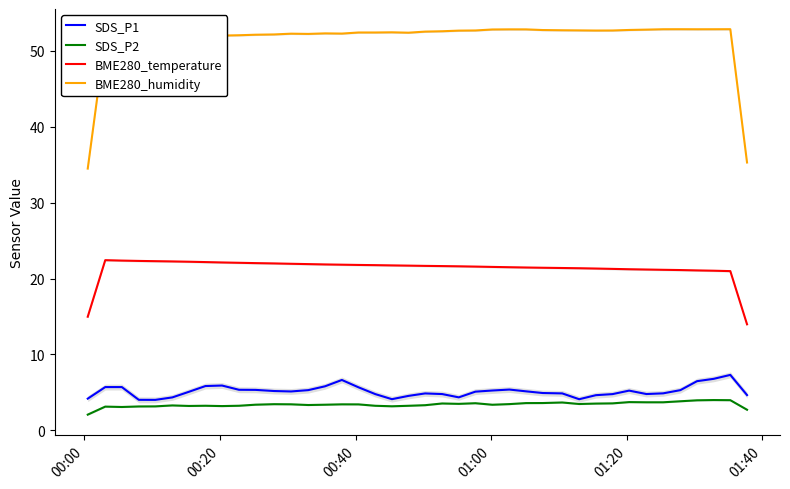

True or false: SDS_P1 and BME280_temperature cross at least once.

False